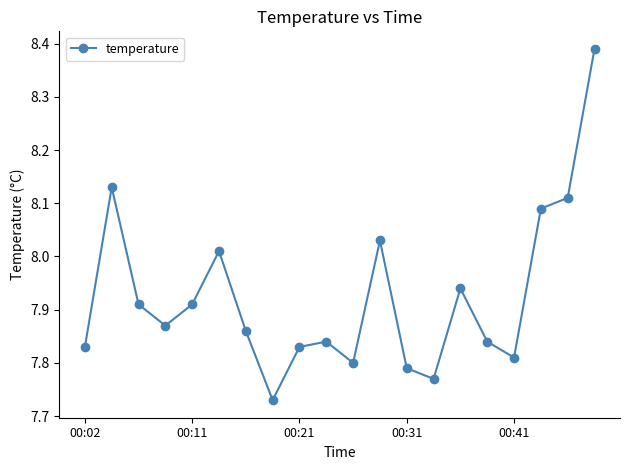

What is the sum of all values?

158.5